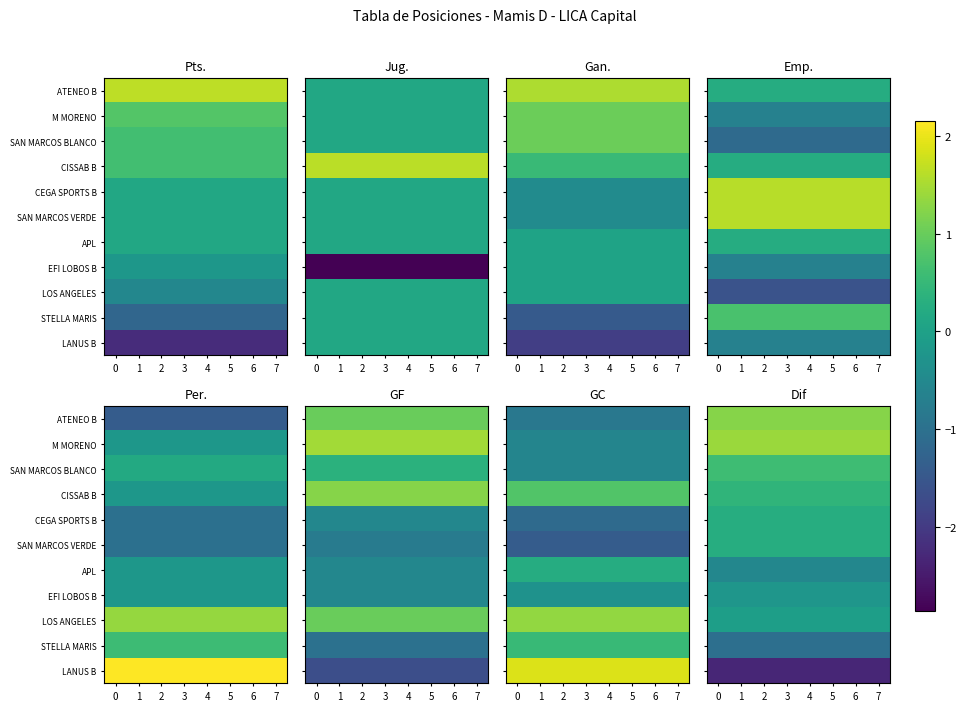

At how many categories does at least one series exceed 0?

8